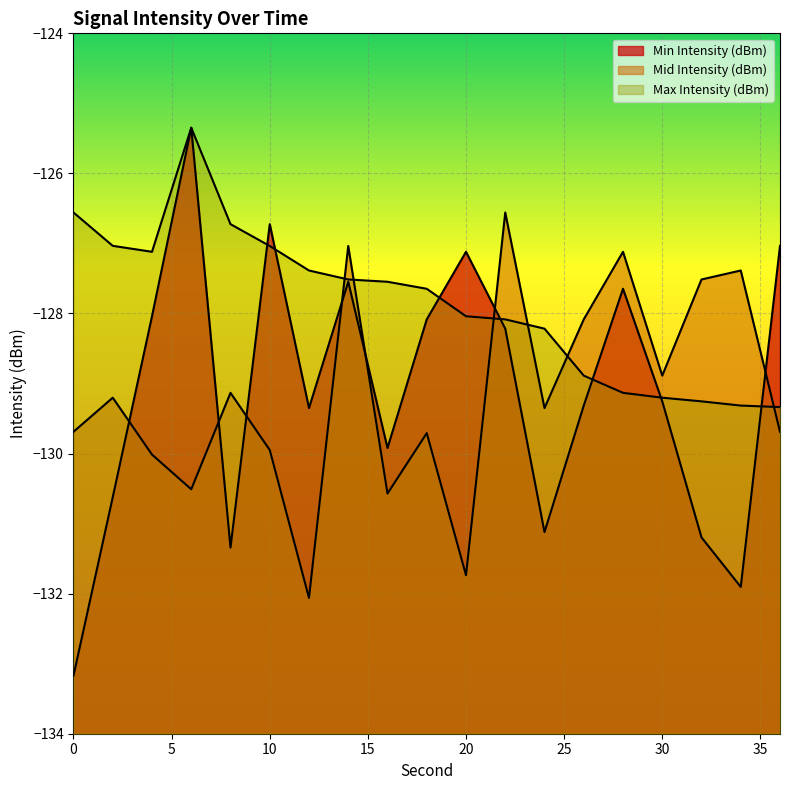

List the series in order of their peak value, highest first.

Min Intensity (dBm), Max Intensity (dBm), Mid Intensity (dBm)